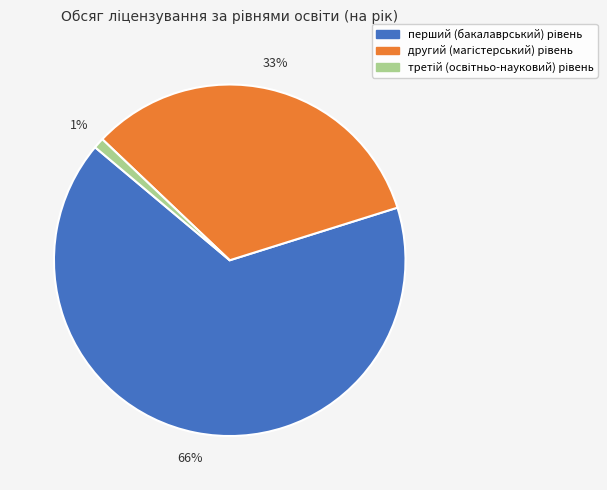

Is there any slice that represents more than half of the pie?

Yes